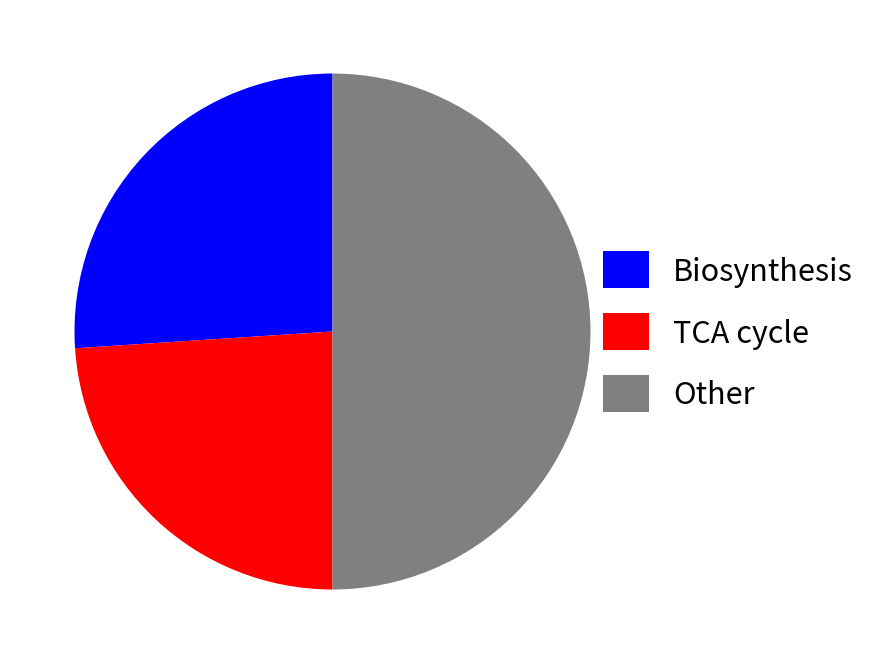

Which category has the smallest portion of the pie?

TCA cycle